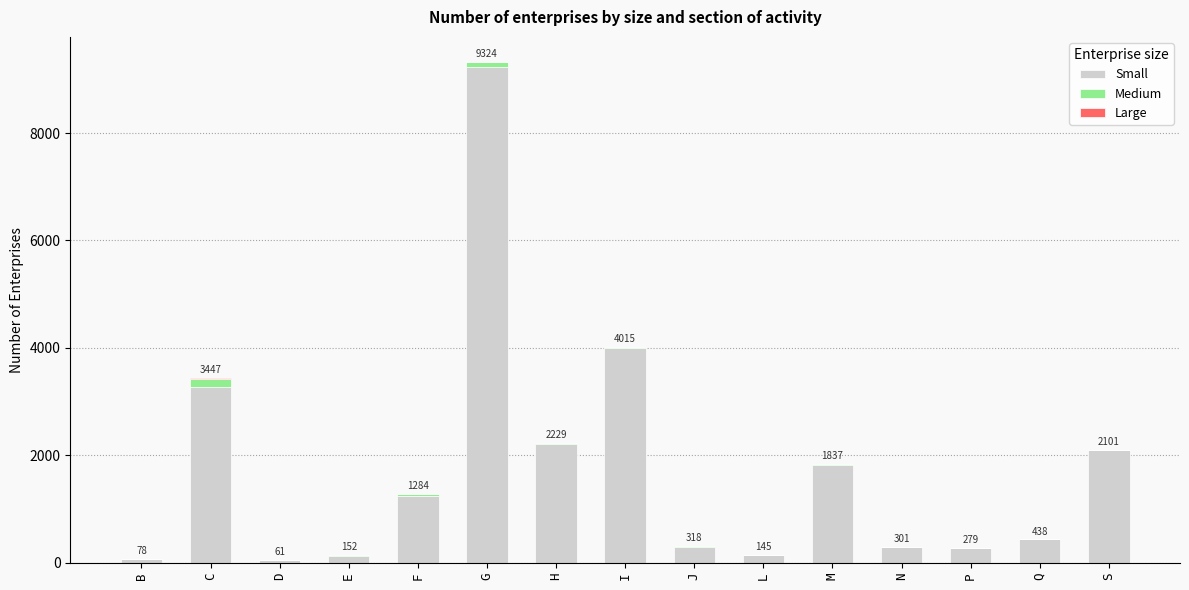

How many data points in Small are less than 434?

7